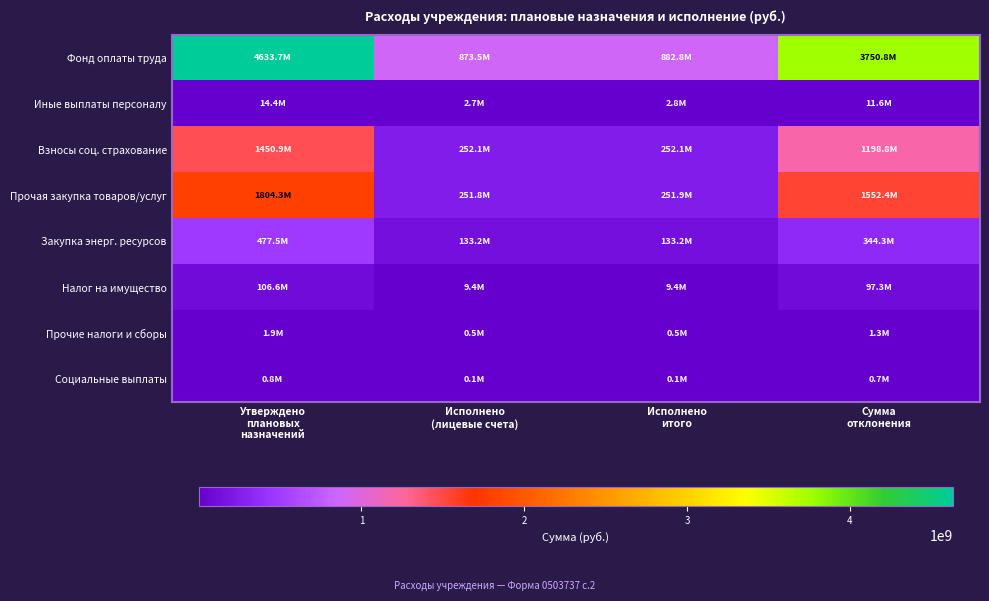

At how many categories does at least one series exceed 1277353958?

2